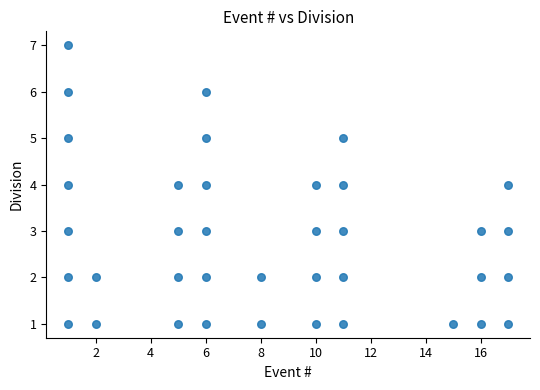

What is the range of X values (max minus min)?

16